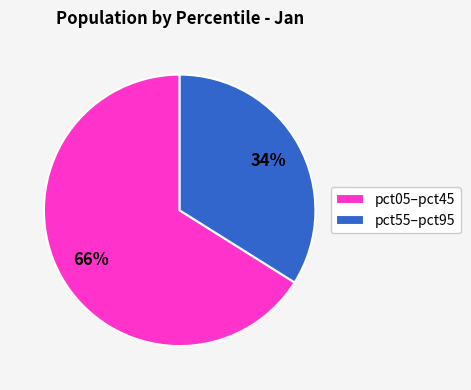

To the nearest percent, what percentage of the pie is pct55–pct95?

34%